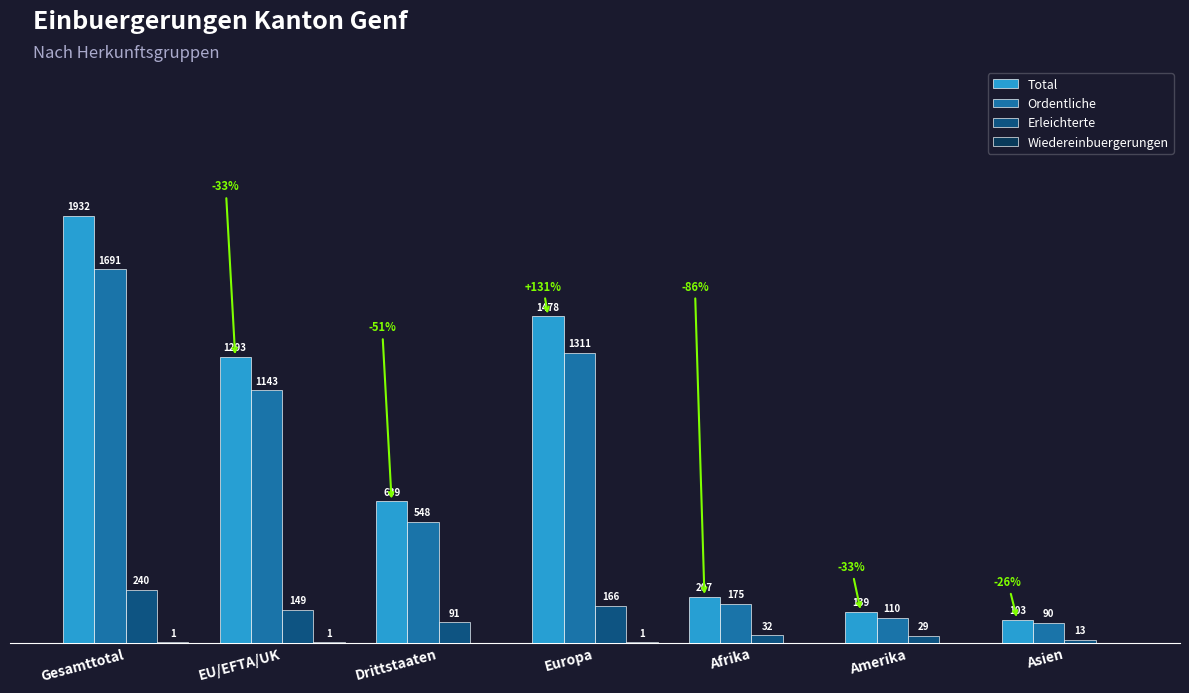

Is the value of Ordentliche at Afrika greater than the value of Total at Gesamttotal?

No